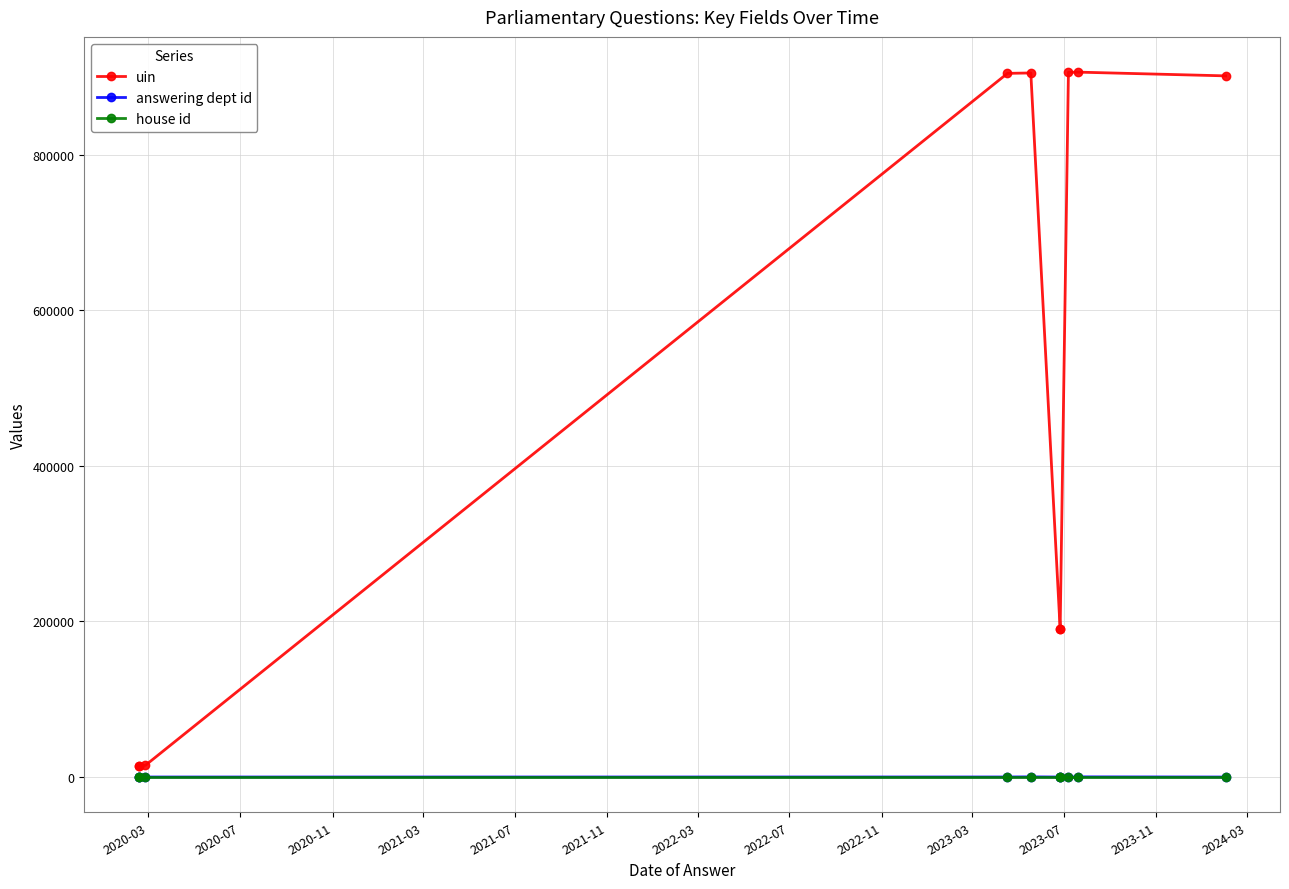

What is the lowest value of the answering dept id series?

1